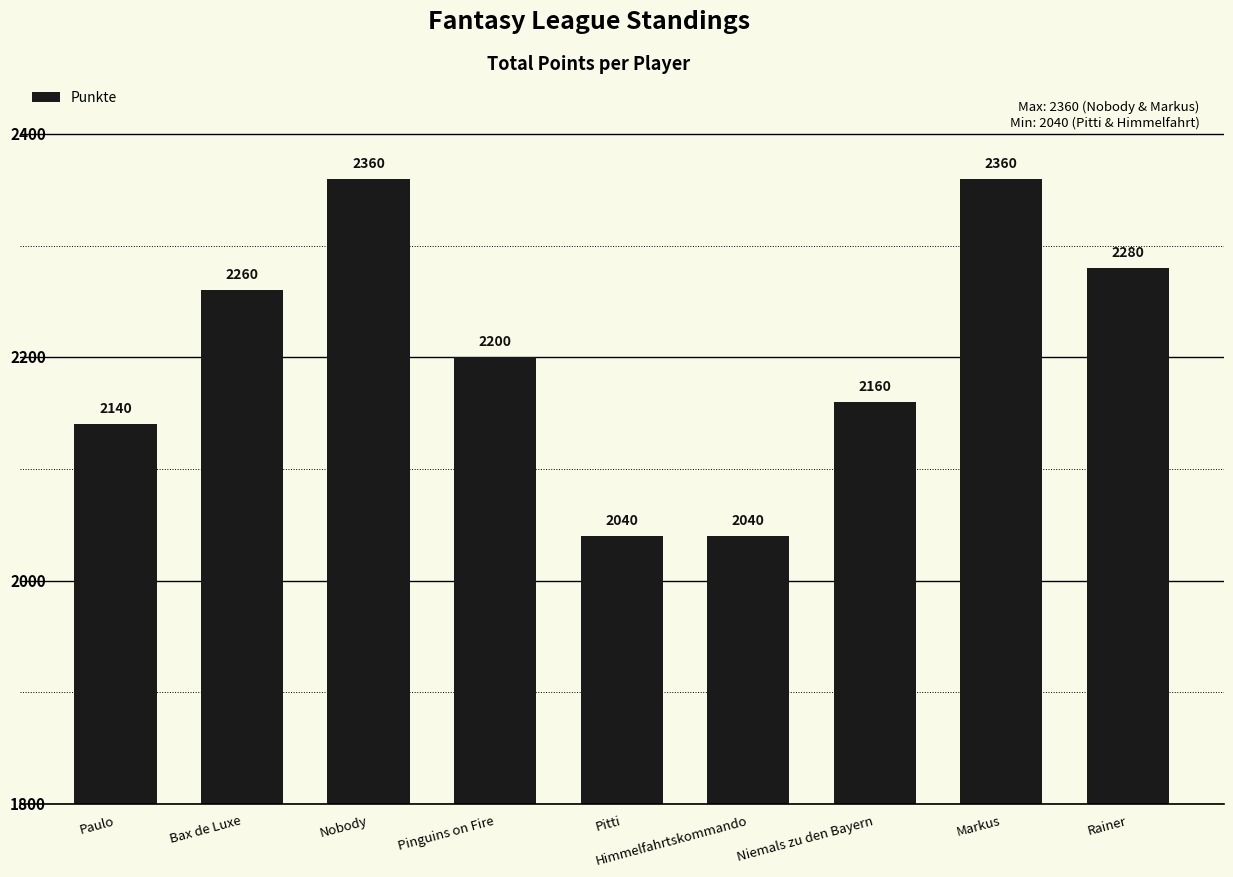

What is the sum of the values at Rainer and Pinguins on Fire?

4480